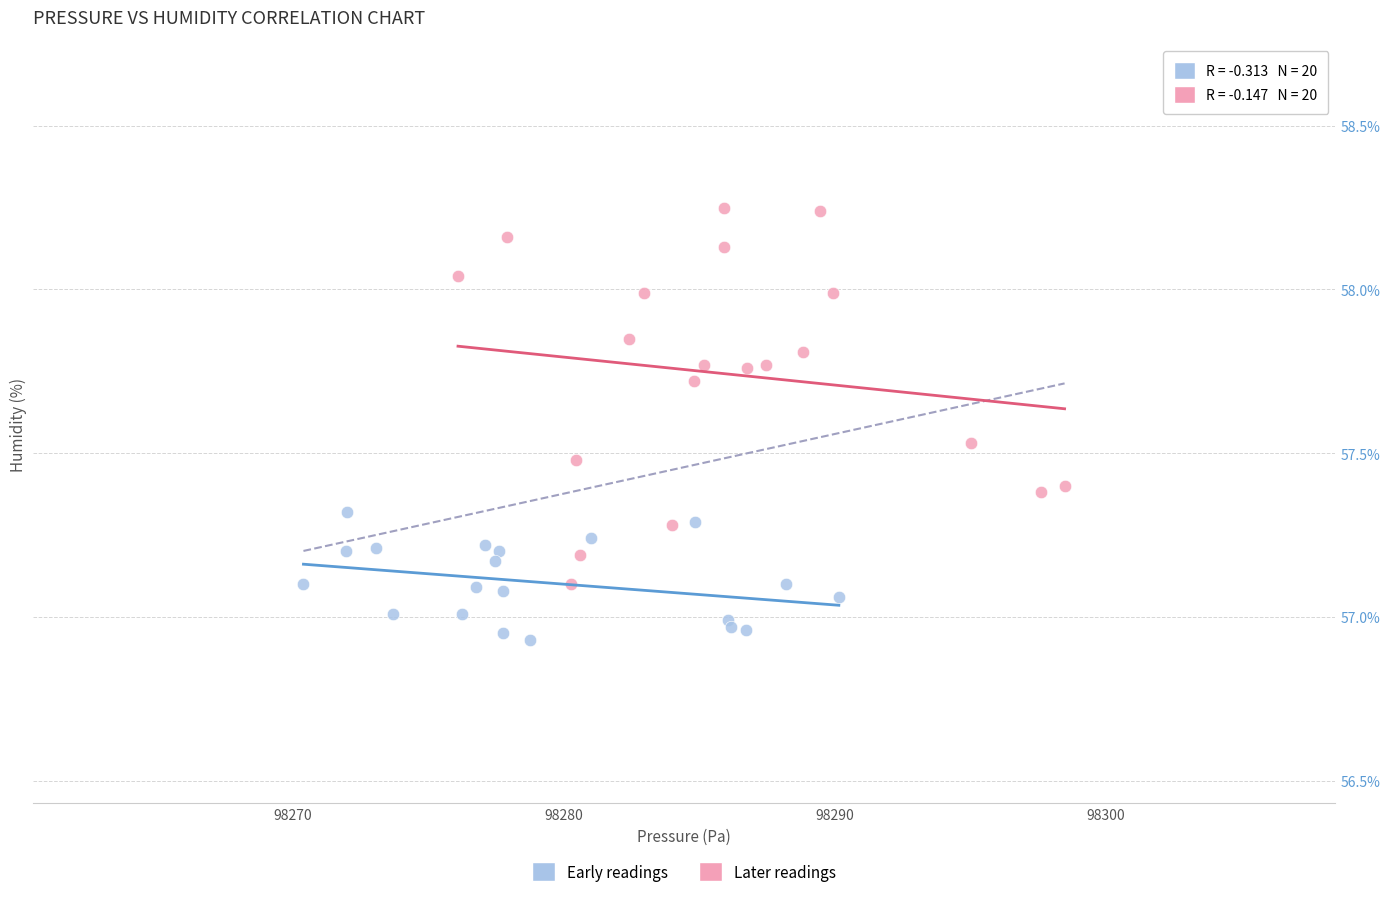

Which series has the largest Y range (max minus min)?

Later readings